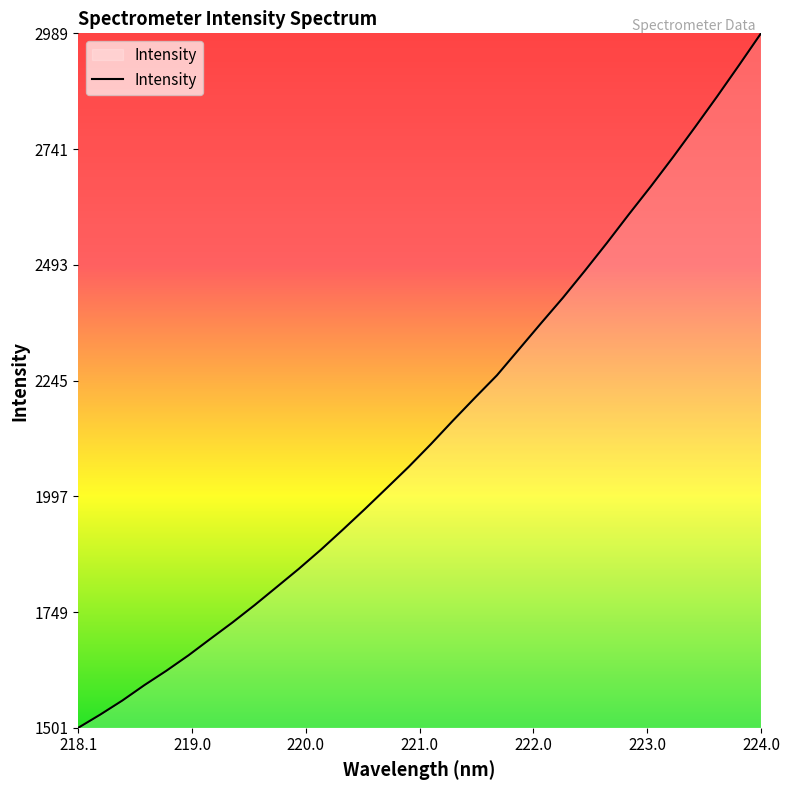

What is the difference between the maximum and minimum values?

1488.4